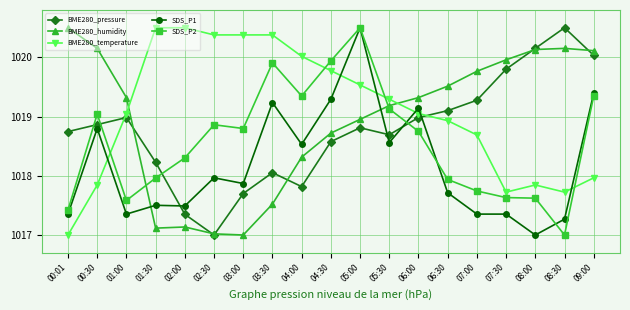

At how many categories does at least one series exceed 1017?

19